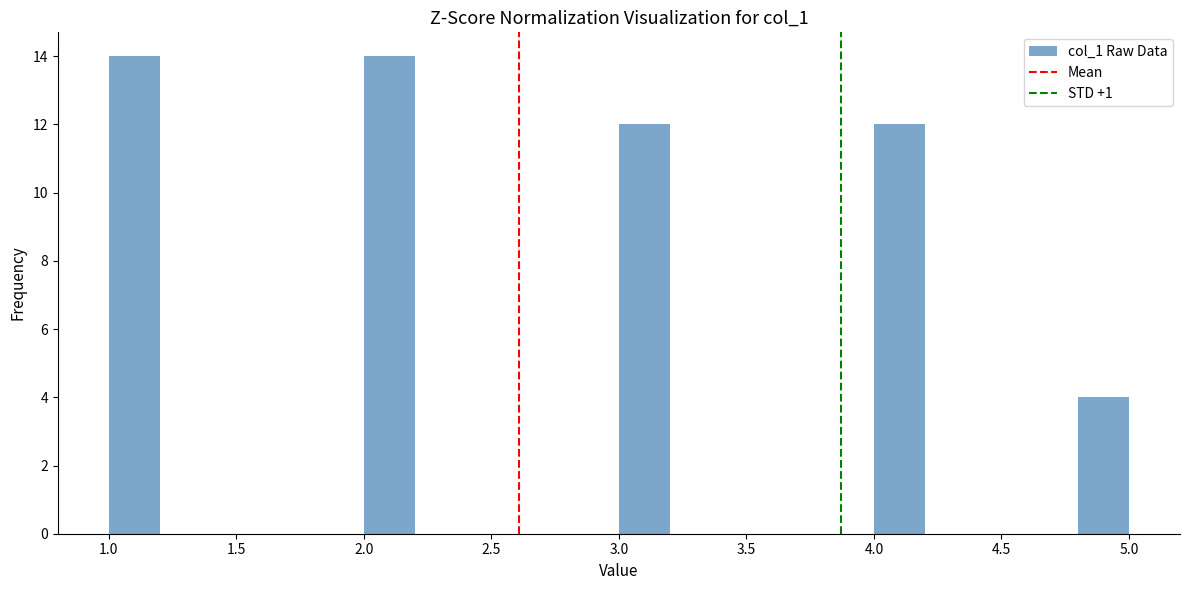

Reading left to right, transcribe this chart: for each bar, give the range it covers on the x-axis and its height. The values are not printed on the chart, so give them approximately, as read against the axis.

1.0 to 1.2: 14
1.2 to 1.4: 0
1.4 to 1.6: 0
1.6 to 1.8: 0
1.8 to 2.0: 0
2.0 to 2.2: 14
2.2 to 2.4: 0
2.4 to 2.6: 0
2.6 to 2.8: 0
2.8 to 3.0: 0
3.0 to 3.2: 12
3.2 to 3.4: 0
3.4 to 3.6: 0
3.6 to 3.8: 0
3.8 to 4.0: 0
4.0 to 4.2: 12
4.2 to 4.4: 0
4.4 to 4.6: 0
4.6 to 4.8: 0
4.8 to 5.0: 4